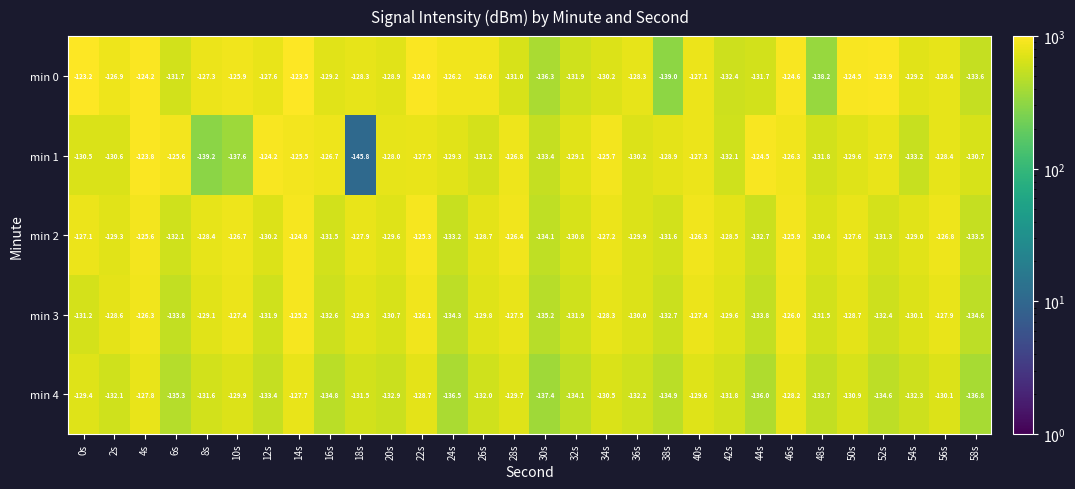

List the series in order of their peak value, highest first.

min 0, min 1, min 2, min 3, min 4